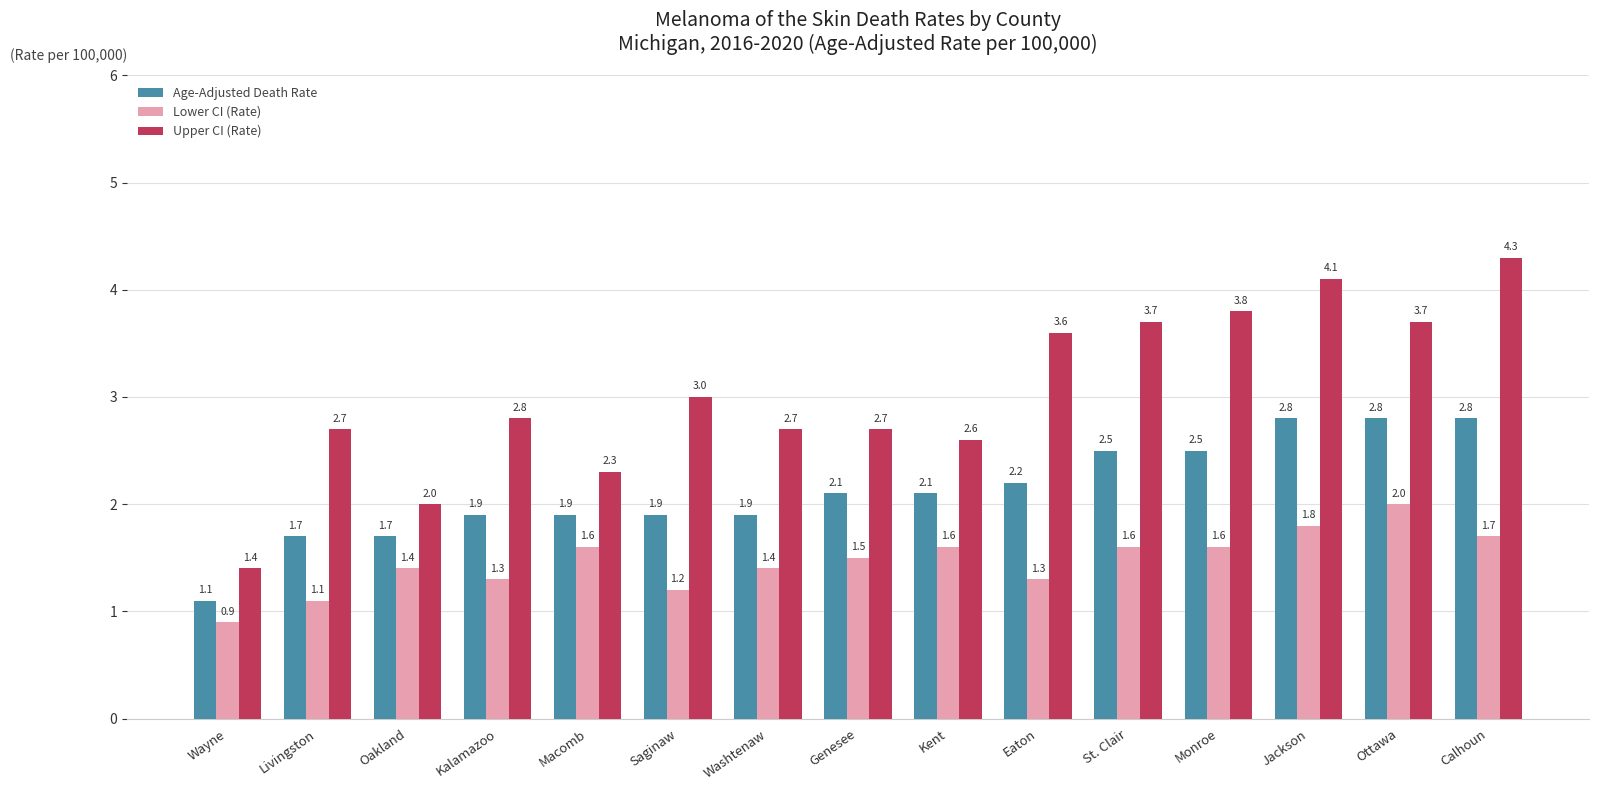

How many data points does each series have?

15